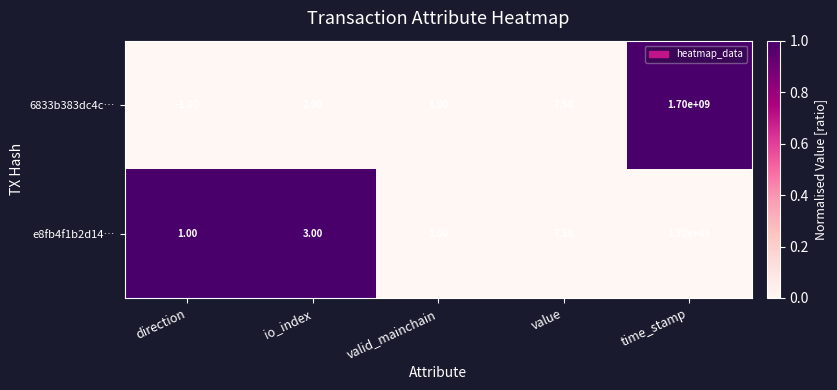

What is the difference between the highest and lowest values at direction?

2.0